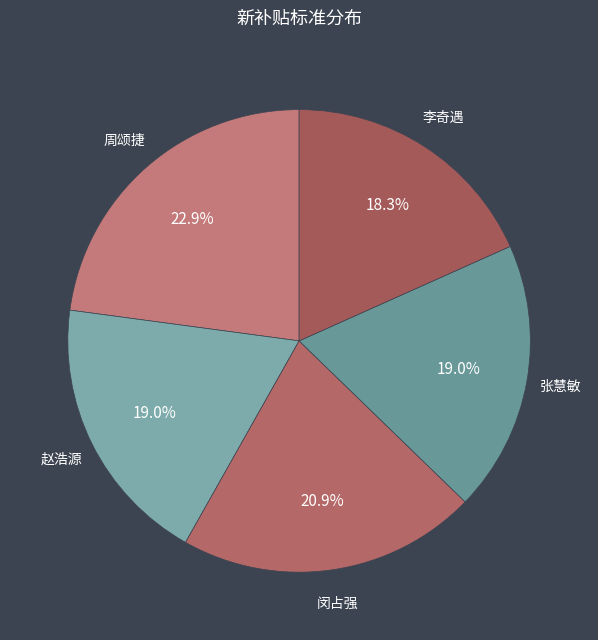

Is the sum of 张慧敏 and 李奇遇 greater than half?

No